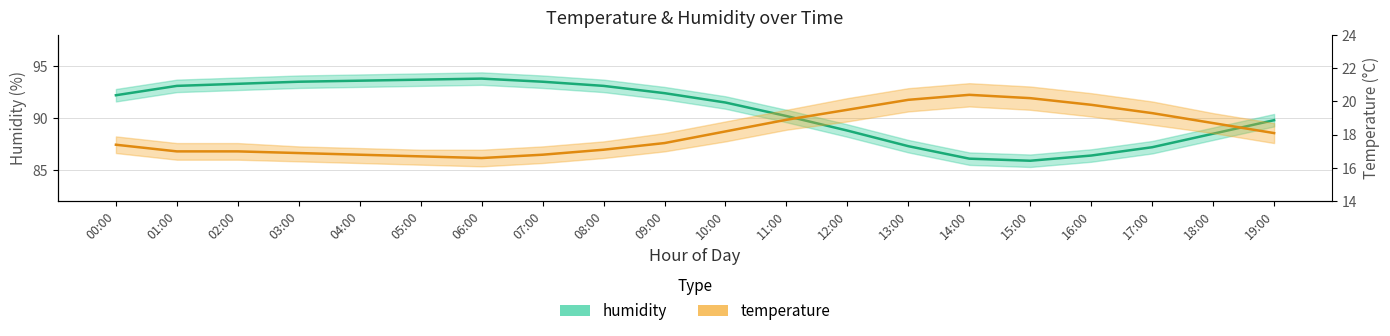

Reading left to right, what are all the values shown in this chart?

humidity: 00:00=92.2	01:00=93.1	02:00=93.3	03:00=93.5	04:00=93.6	05:00=93.7	06:00=93.8	07:00=93.5	08:00=93.1	09:00=92.4	10:00=91.5	11:00=90.2	12:00=88.8	13:00=87.3	14:00=86.1	15:00=85.9	16:00=86.4	17:00=87.2	18:00=88.5	19:00=89.8
temperature: 00:00=17.4	01:00=17.0	02:00=17.0	03:00=16.9	04:00=16.8	05:00=16.7	06:00=16.6	07:00=16.8	08:00=17.1	09:00=17.5	10:00=18.2	11:00=18.9	12:00=19.5	13:00=20.1	14:00=20.4	15:00=20.2	16:00=19.8	17:00=19.3	18:00=18.7	19:00=18.1